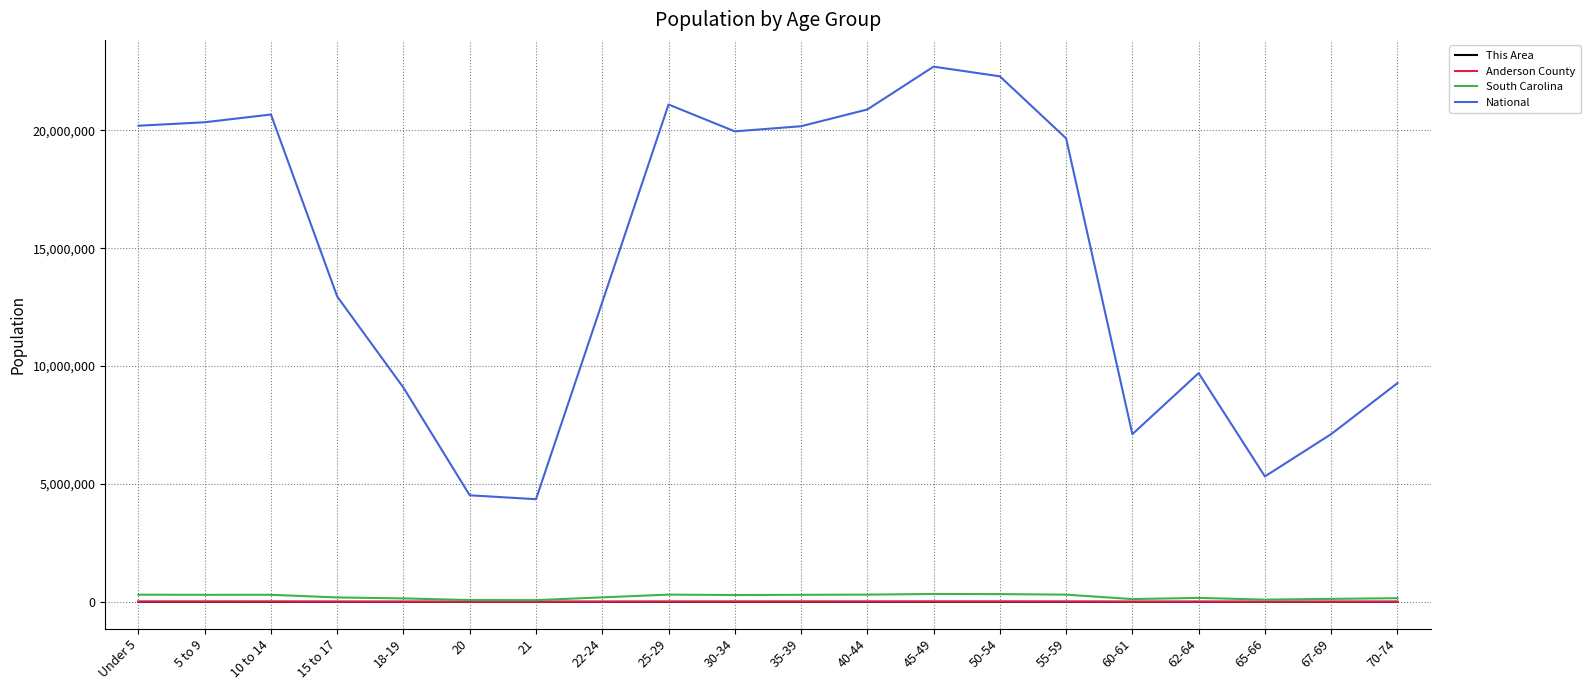

How many lines are shown in the chart?

4